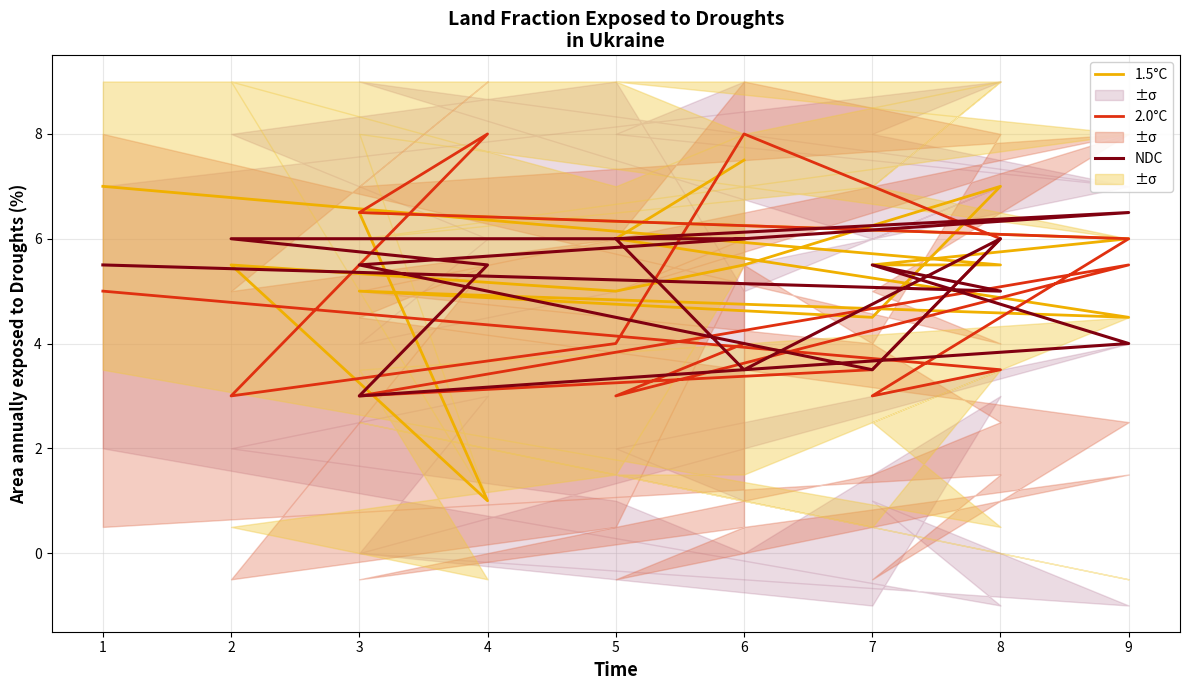

How many interior local valleys does the 2.0°C series have?

4